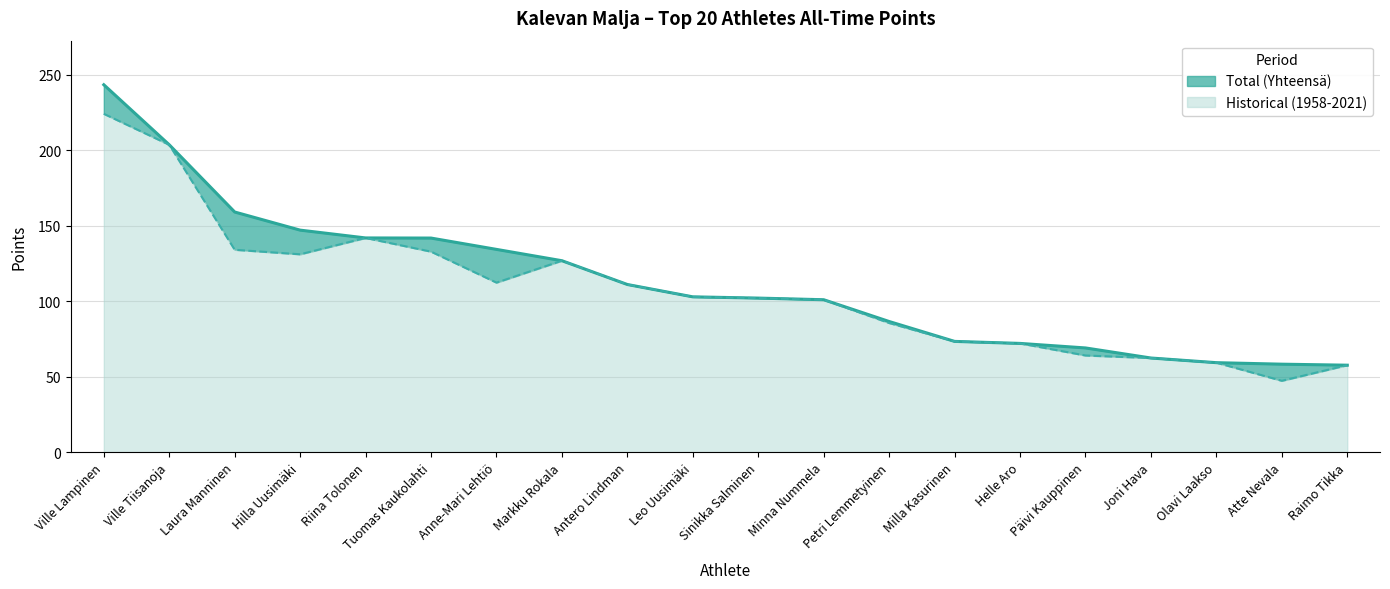

At how many categories does at least one series exceed 207?

1